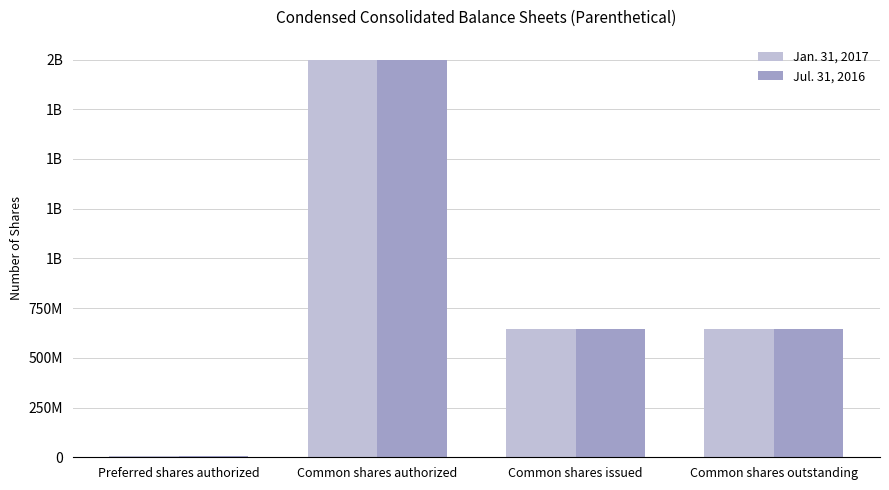

Are the bars grouped side by side (vs. stacked)?

Yes